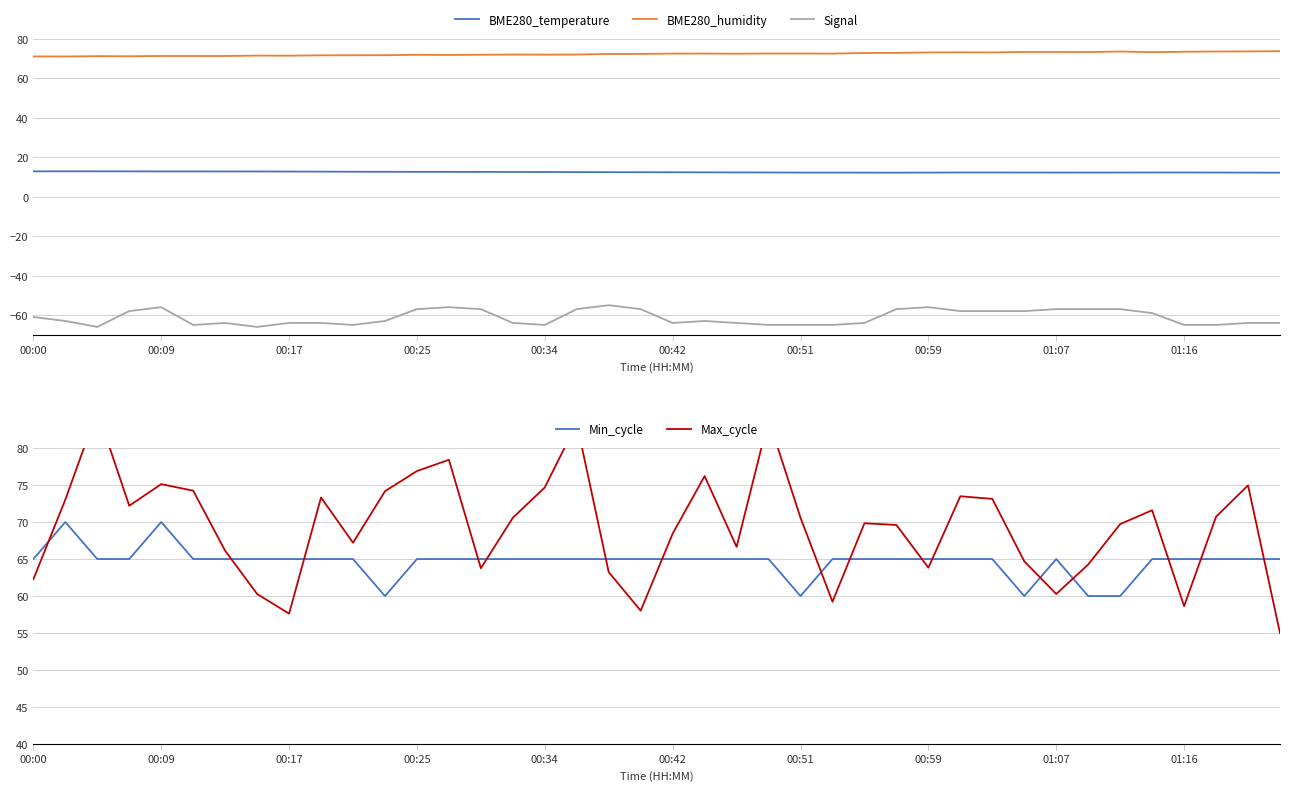

In Max_cycle, how many points are lower than both neighbors (excluding endpoints)?

10